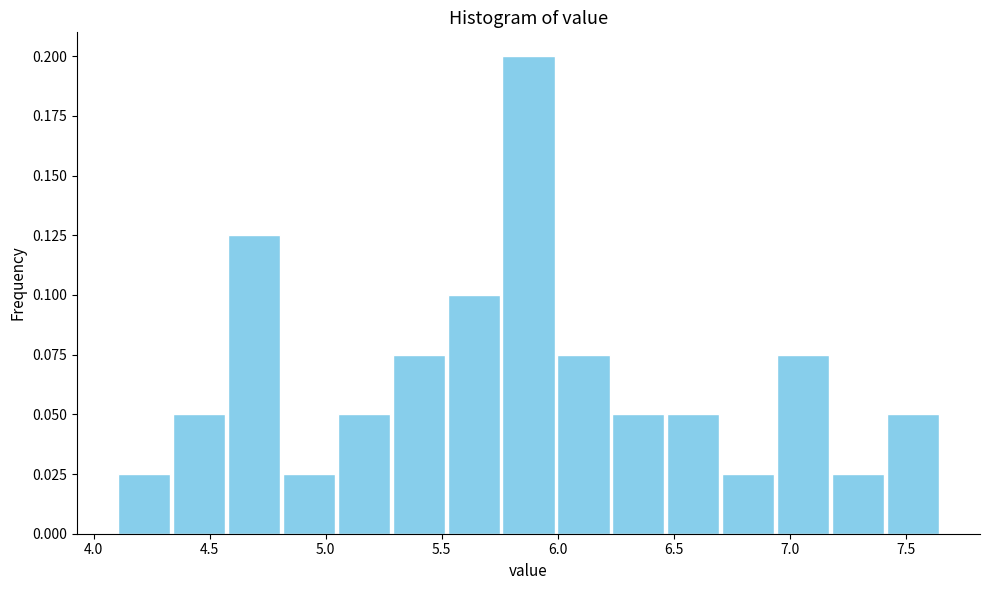

Which range on the x-axis has the tallest bar?

5.75 to 6.00